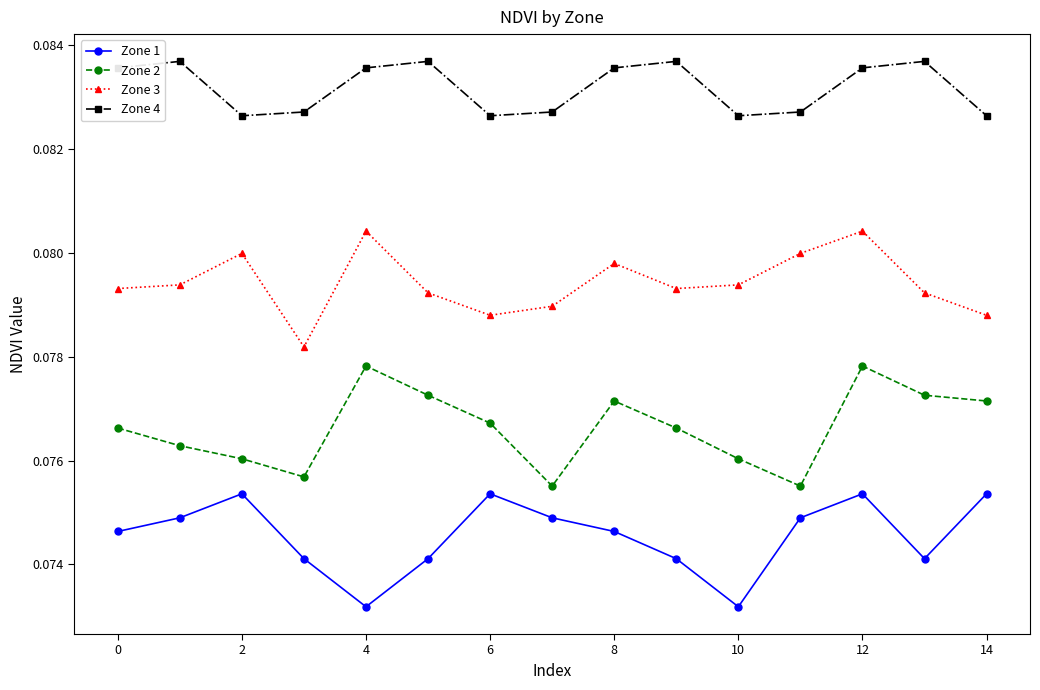

True or false: Zone 4 and Zone 2 cross at least once.

False